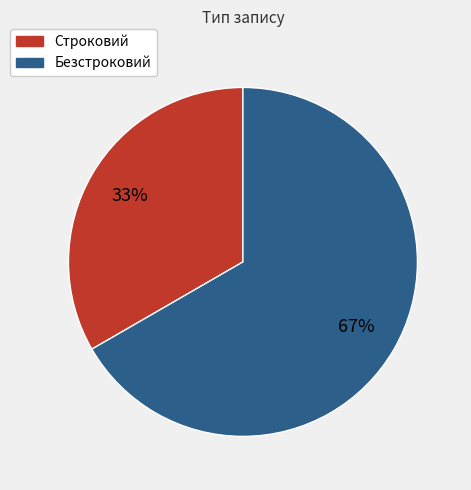

Does any single category account for the majority?

Yes